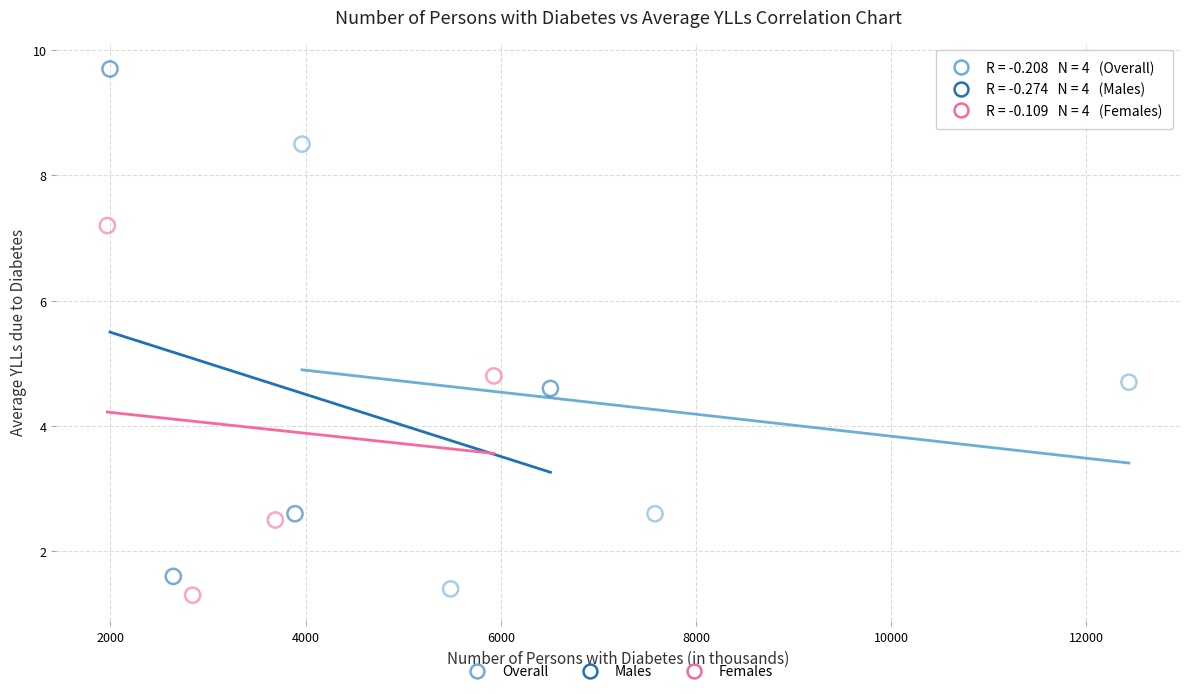

Which series contains the highest Y value?

Males